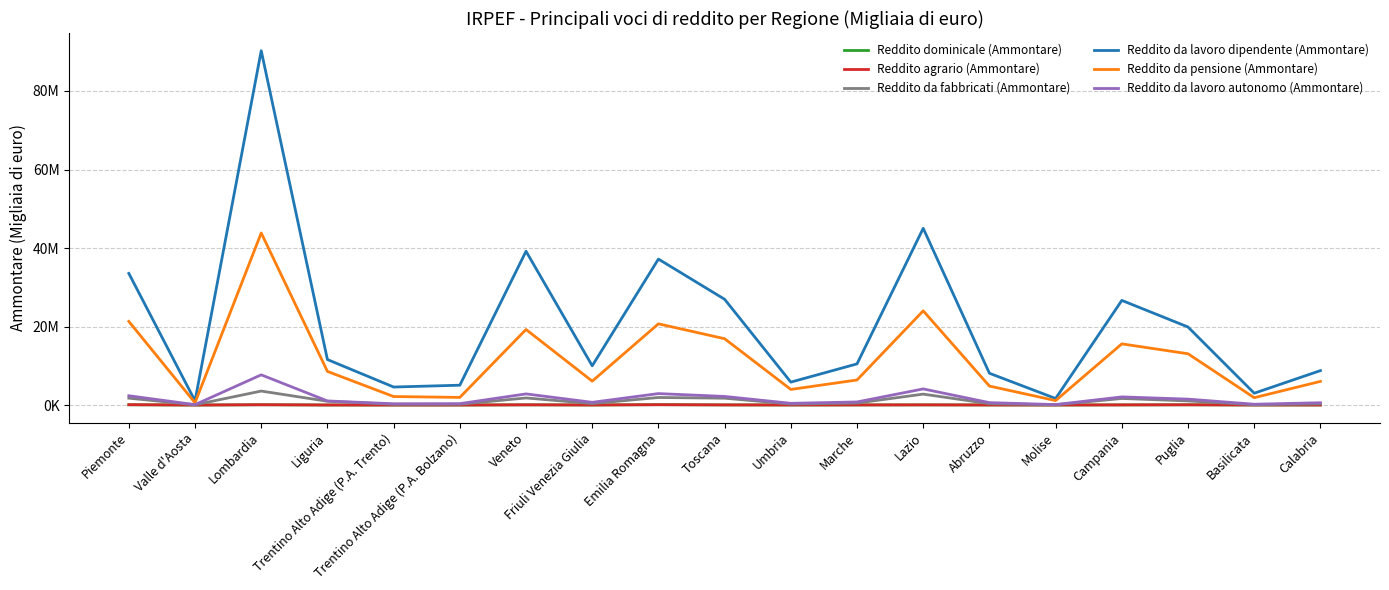

What are all the series names shown in the legend?

Reddito dominicale (Ammontare), Reddito agrario (Ammontare), Reddito da fabbricati (Ammontare), Reddito da lavoro dipendente (Ammontare), Reddito da pensione (Ammontare), Reddito da lavoro autonomo (Ammontare)